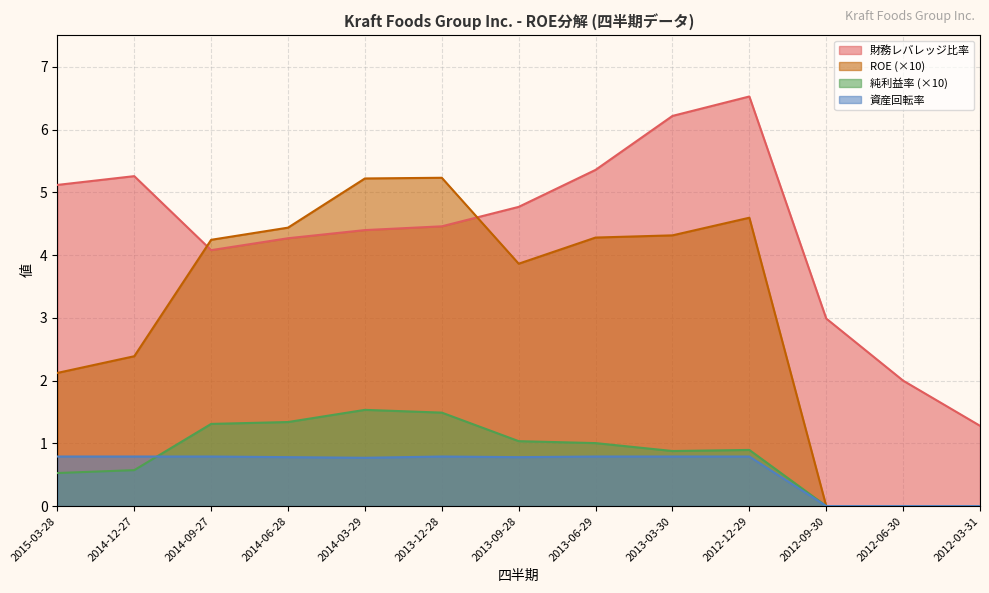

The 財務レバレッジ比率 series shows 5.3 at 2014-12-27. True or false?

True